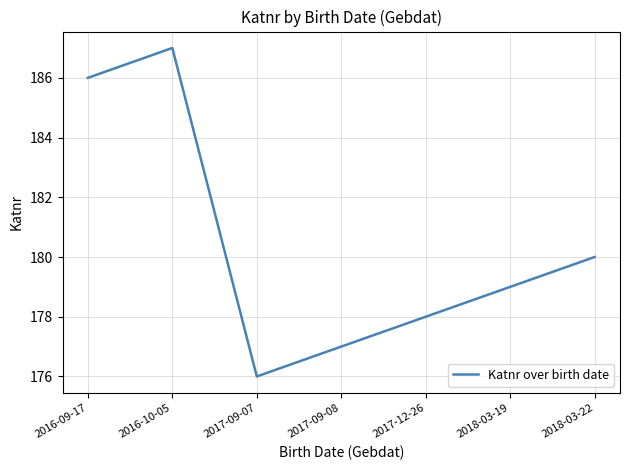

What is the sum of all values?

1263